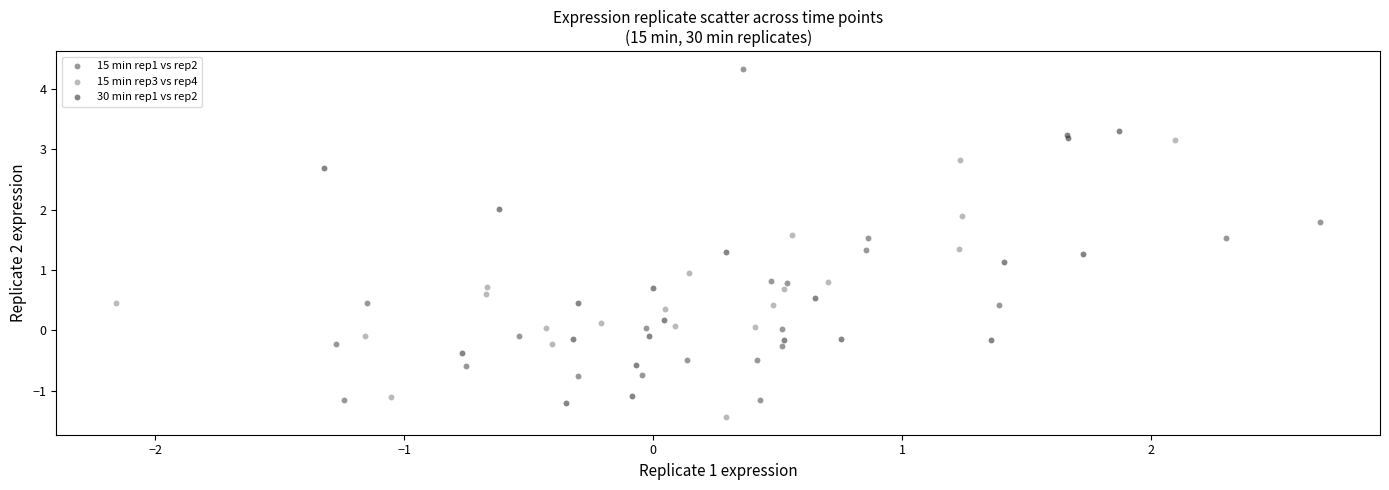

Which series has the widest spread of Y values?

15 min rep1 vs rep2